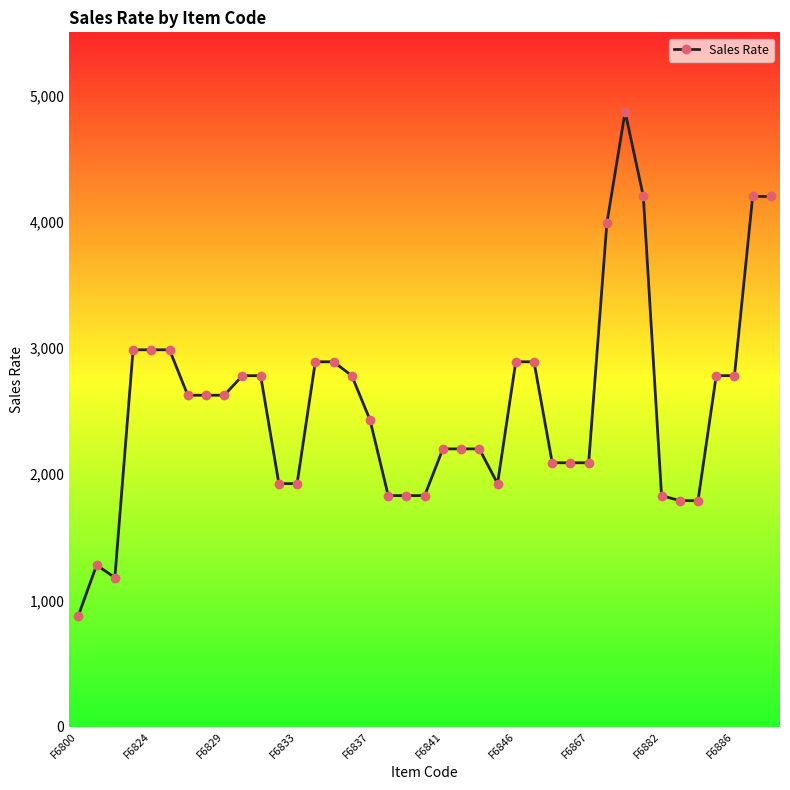

What is the smallest value displayed?

880